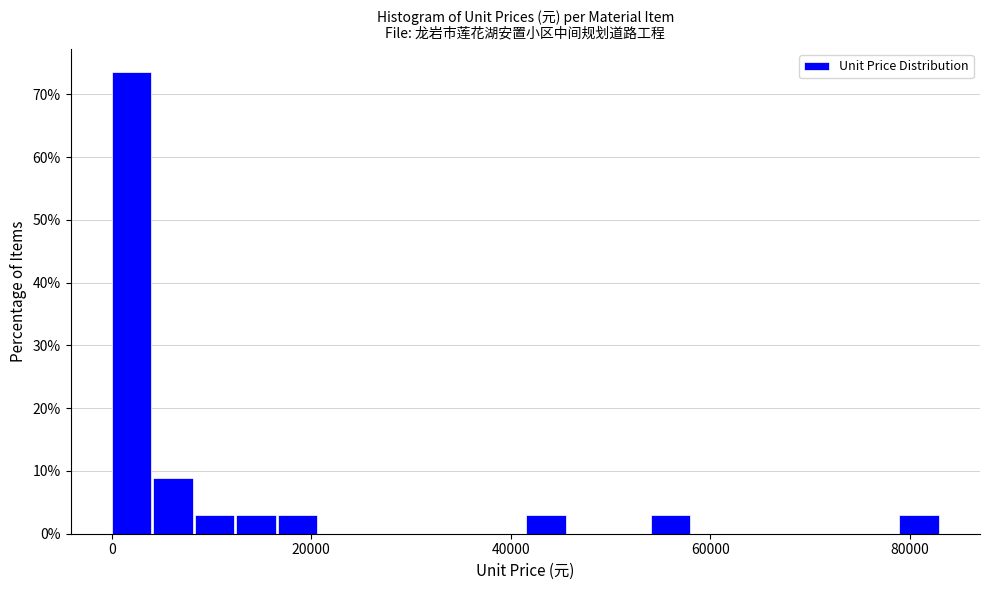

Read against the x-axis, roughly where is the centre of the tallest bar?

2000